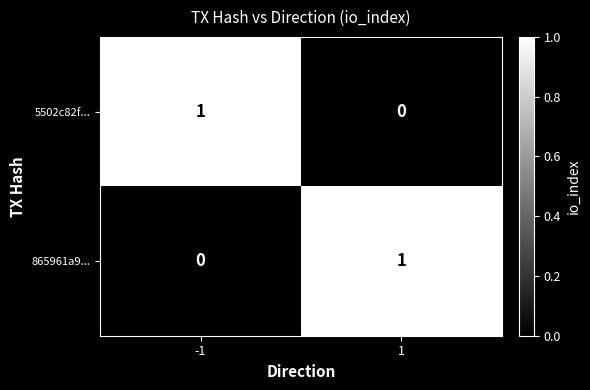

Is it true that 865961a9... equals 1 at 1?

True